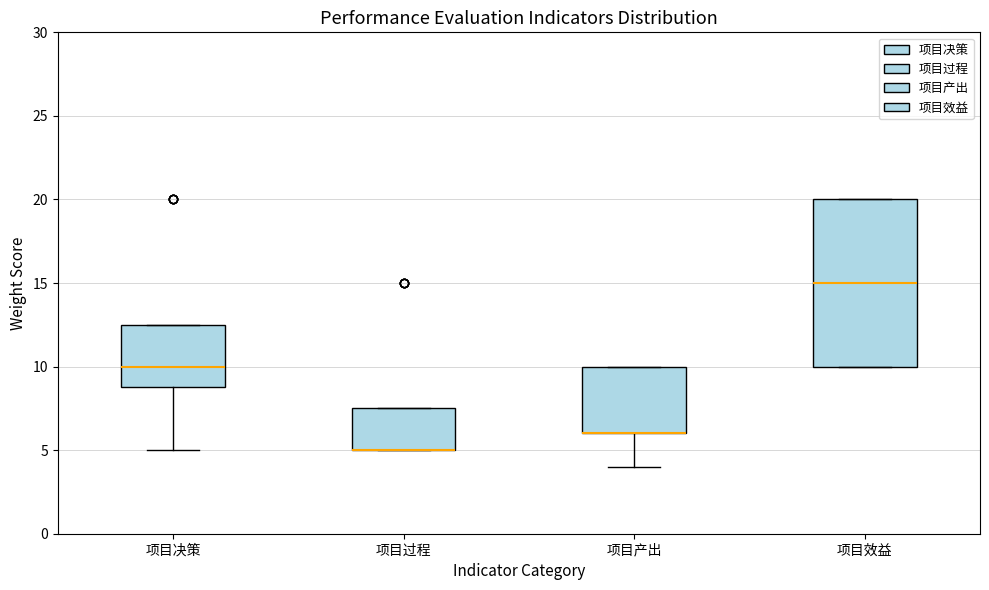

Which box is the tallest, from its lower edge to its upper edge?

项目效益